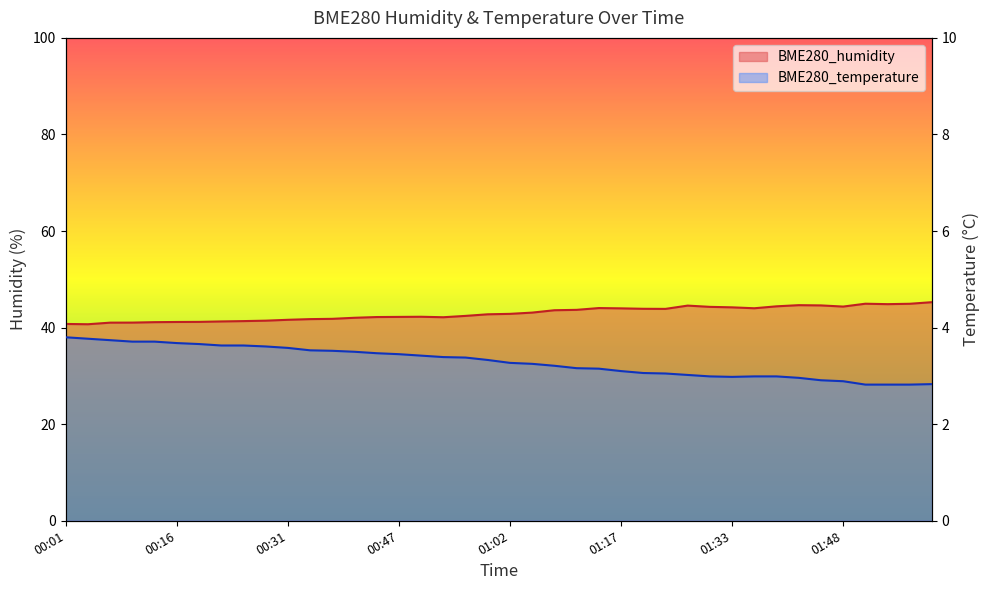

Rank the categories by BME280_humidity value from lowest to highest.

00:04, 00:01, 00:07, 00:10, 00:13, 00:16, 00:19, 00:22, 00:25, 00:28, 00:31, 00:34, 00:37, 00:40, 00:53, 00:44, 00:47, 00:50, 00:56, 00:59, 01:02, 01:05, 01:08, 01:11, 01:24, 01:20, 01:17, 01:36, 01:14, 01:33, 01:30, 01:48, 01:39, 01:27, 01:45, 01:42, 01:58, 02:01, 01:55, 02:04